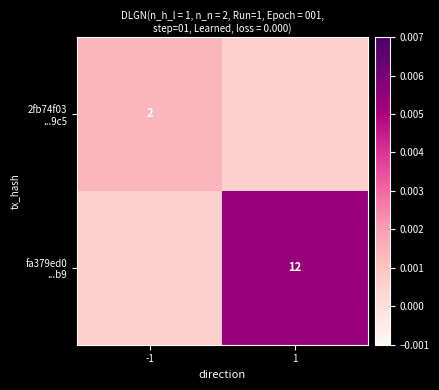

Which category has the highest value across all series?

1